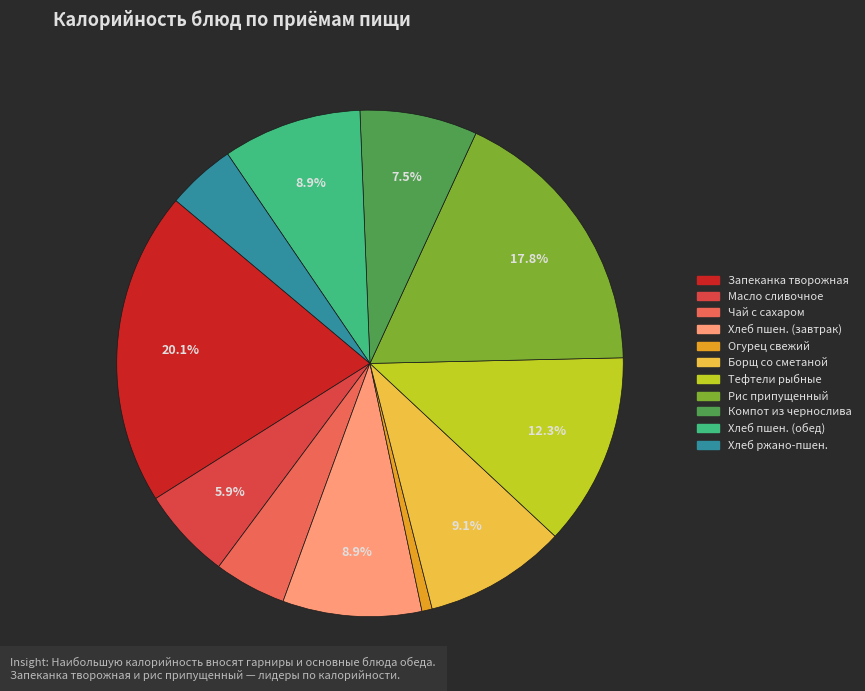

Is there a majority slice in this chart?

No